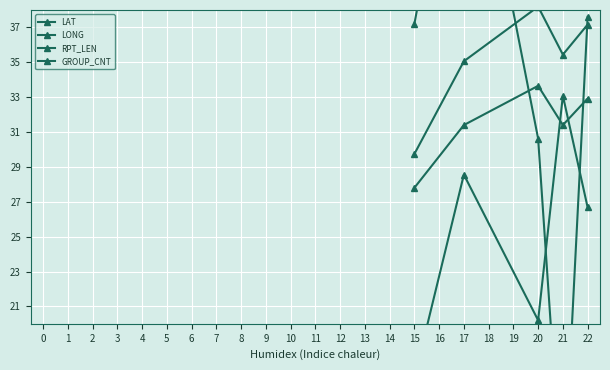

What is the maximum value for GROUP_CNT?

33.7